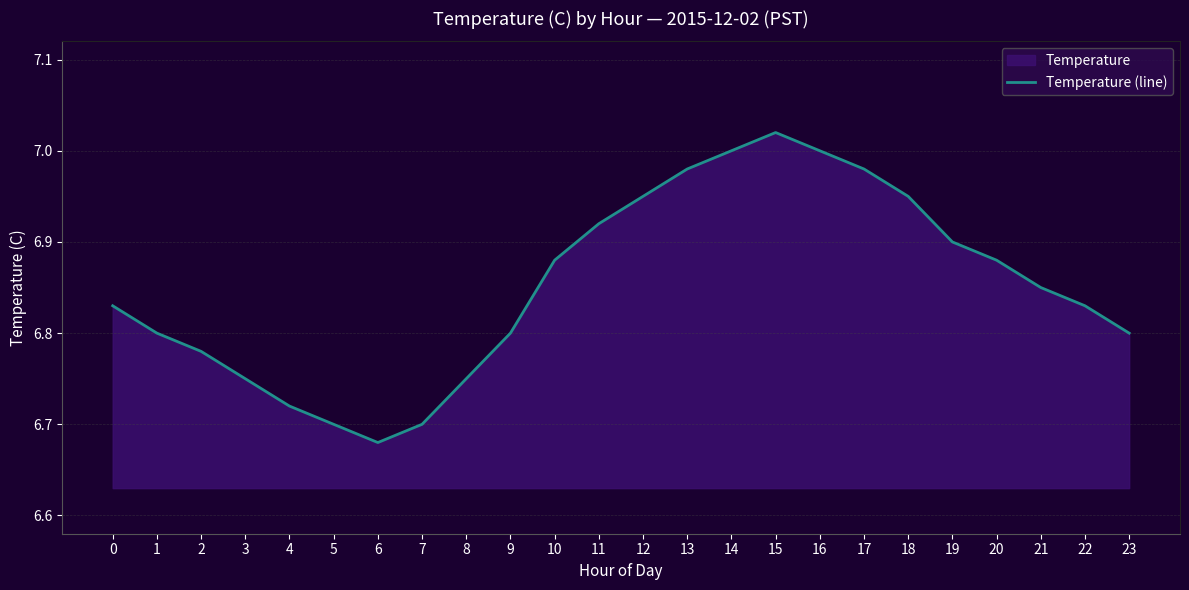

True or false: there are more than 0 points higher than both neighbors.

True